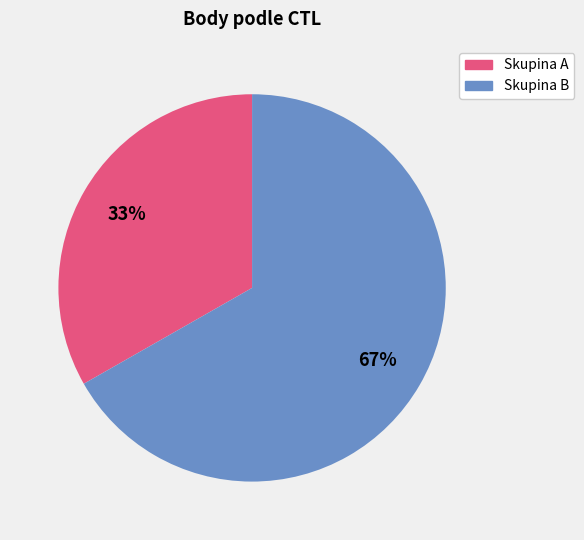

To the nearest percent, what is the difference between the largest and smallest slice percentages?

34%